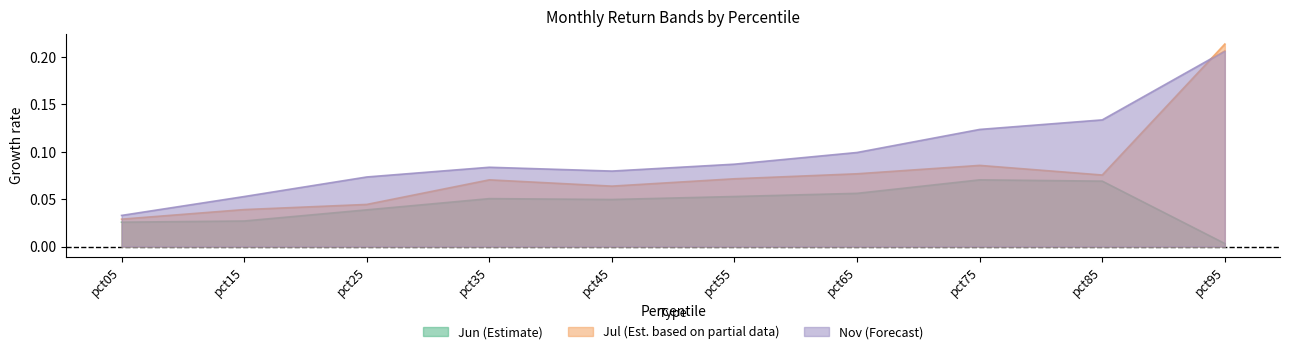

Between pct15 and pct75, which series saw the biggest shift?

Nov